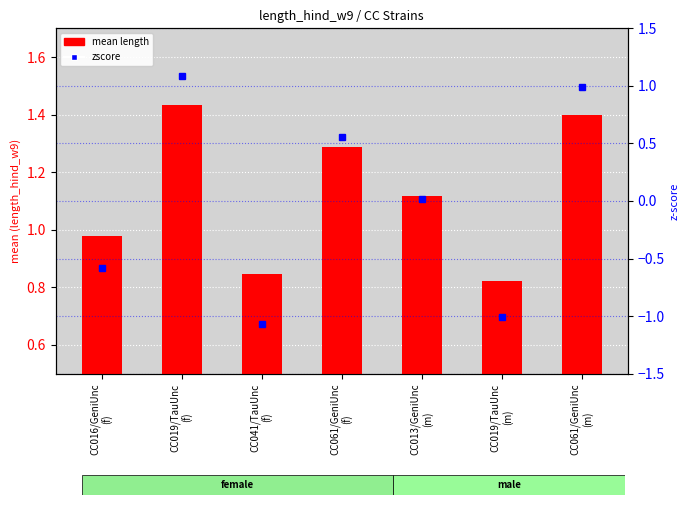

Reading left to right, what are all the values shown in this chart?

mean length: CC016/GeniUnc
(f)=1.0	CC019/TauUnc
(f)=1.4	CC041/TauUnc
(f)=0.8	CC061/GeniUnc
(f)=1.3	CC013/GeniUnc
(m)=1.1	CC019/TauUnc
(m)=0.8	CC061/GeniUnc
(m)=1.4
zscore: CC016/GeniUnc
(f)=-0.6	CC019/TauUnc
(f)=1.1	CC041/TauUnc
(f)=-1.1	CC061/GeniUnc
(f)=0.6	CC013/GeniUnc
(m)=0.0	CC019/TauUnc
(m)=-1.0	CC061/GeniUnc
(m)=1.0